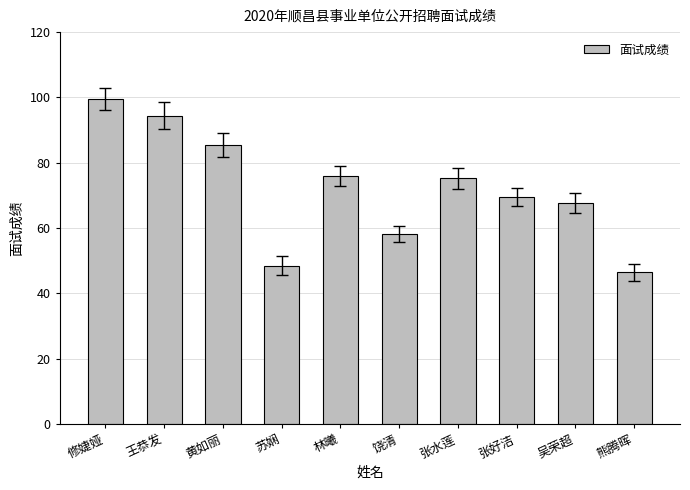

Approximately how many times larger is the value at 黄如丽 compared to 张好洁?

1.2